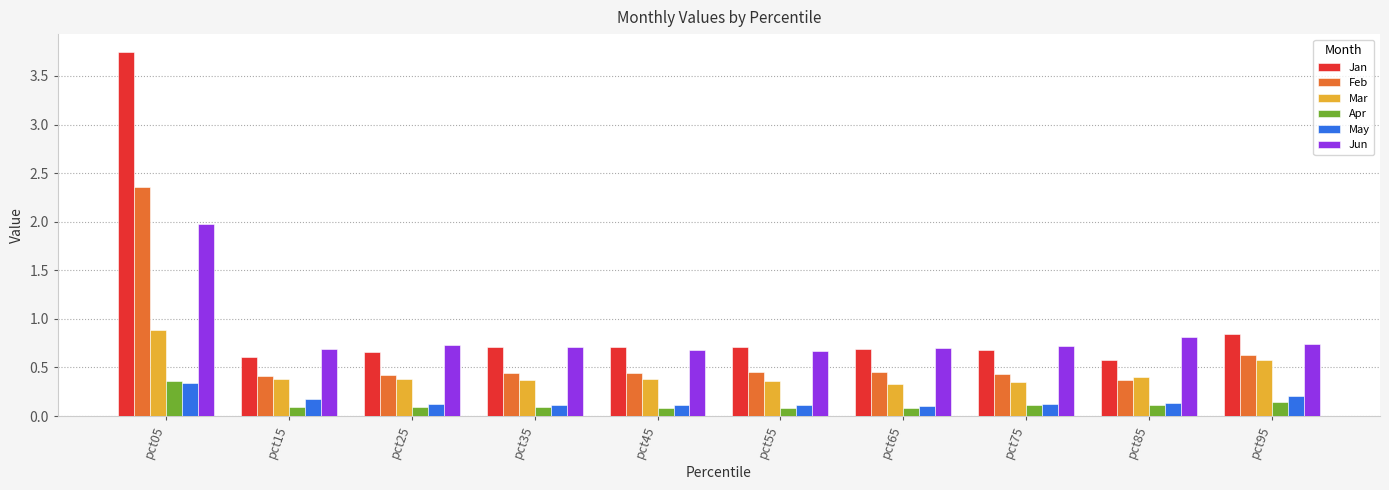

Which series has the largest total across all categories?

Jan